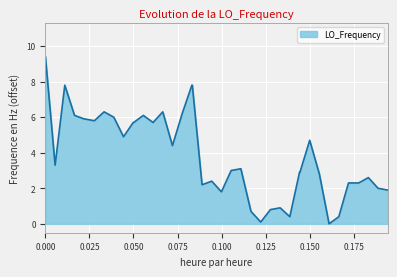

What is the difference between the maximum and minimum values?

9.4